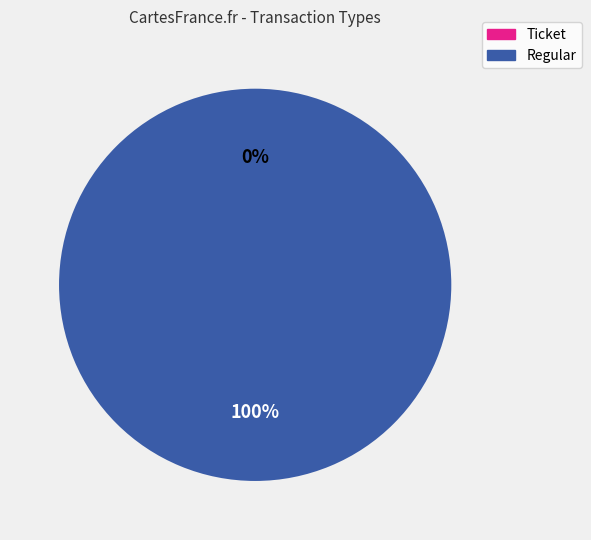

What is the largest slice in the pie chart?

Regular